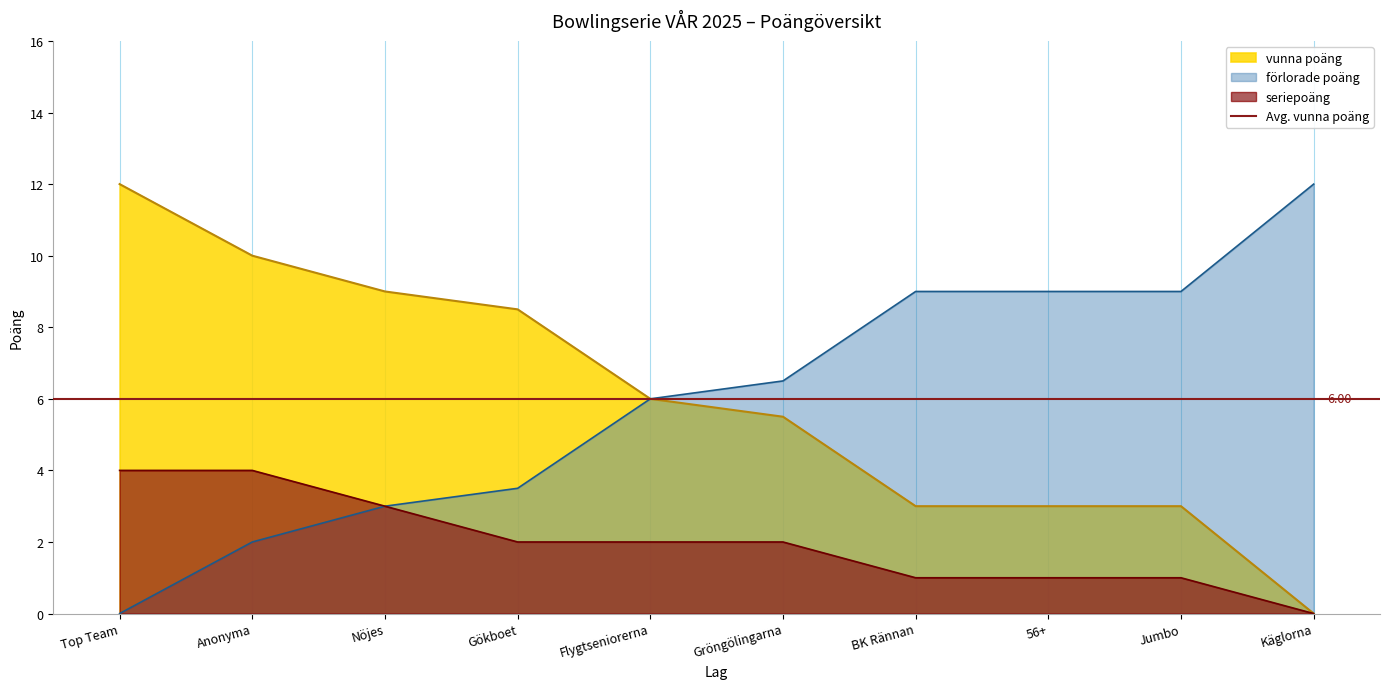

What is the maximum value shown in the chart?

12.0